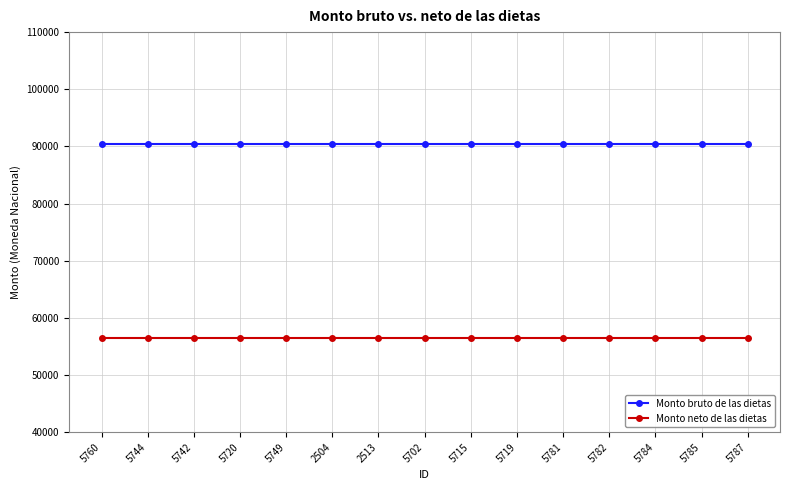

At 5785, list the series in order from smallest to largest.

Monto neto de las dietas, Monto bruto de las dietas